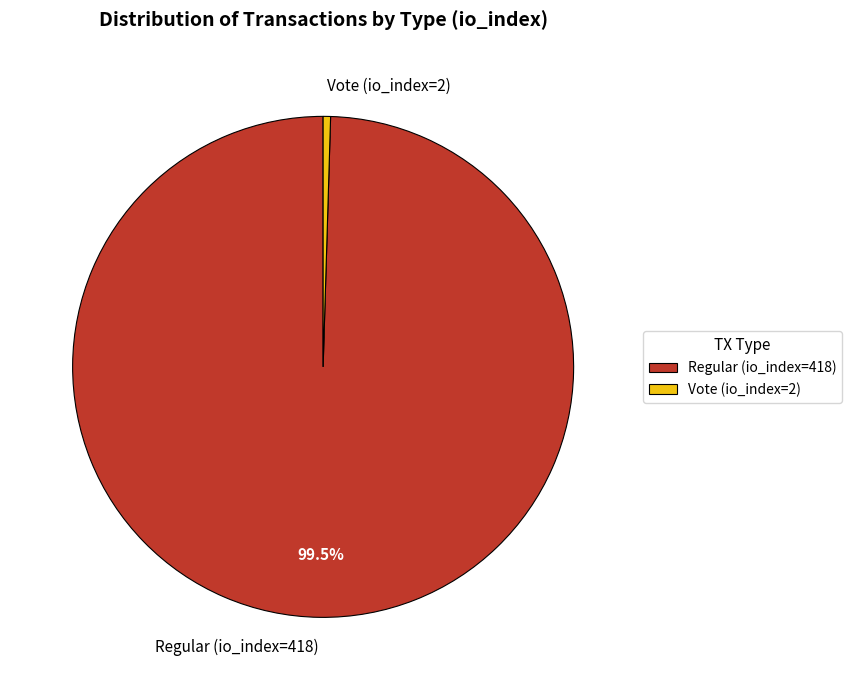

To the nearest percent, what is the combined percentage of Regular (io_index=418) and Vote (io_index=2)?

100%